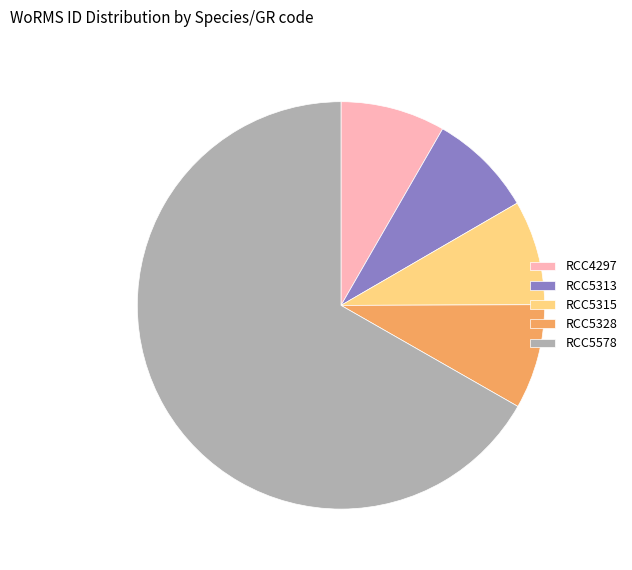

Do RCC5328 and RCC5578 together represent more than half of the pie?

Yes